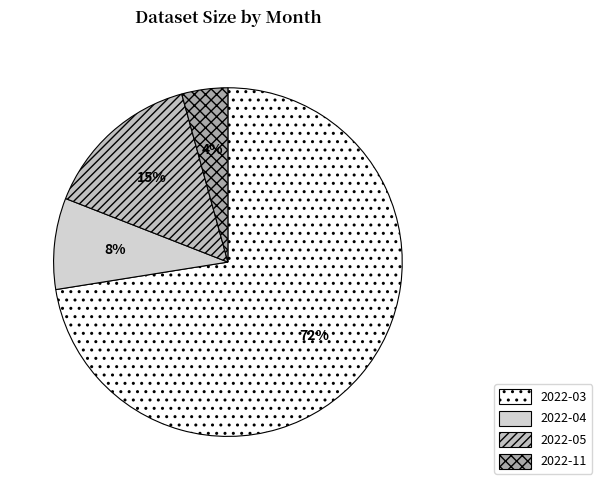

Combined, do 2022-04 and 2022-11 account for over 50%?

No